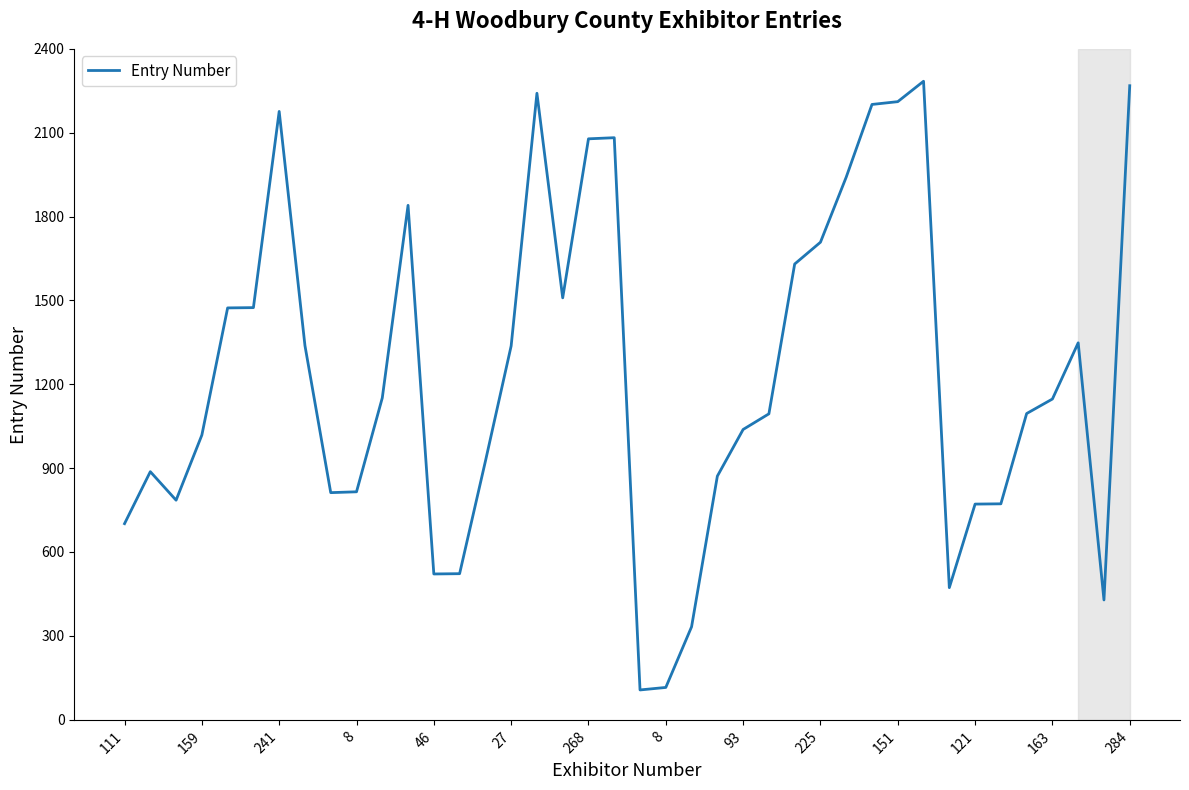

What is the greatest value displayed?

2284